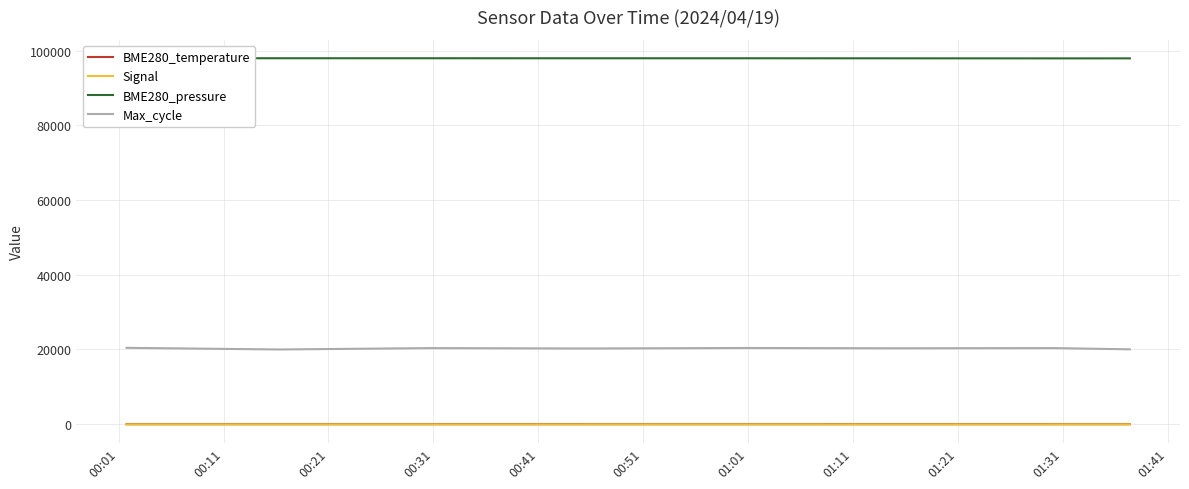

Count the number of data series in this chart.

4